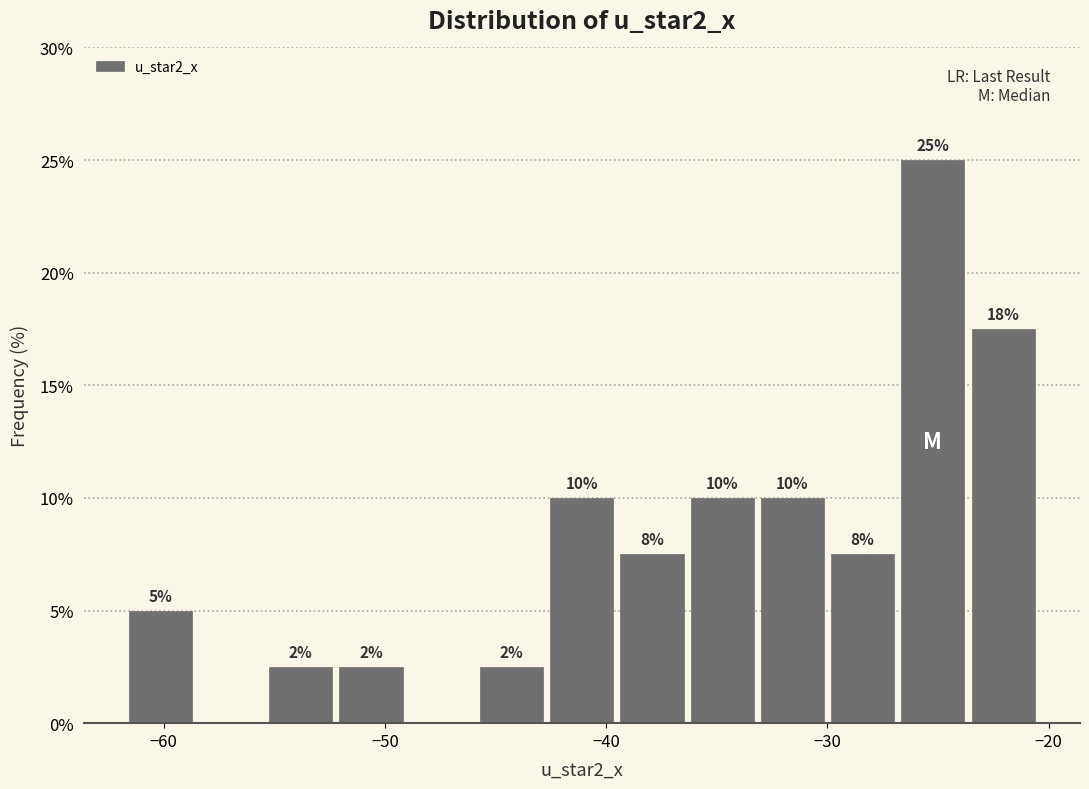

Read against the x-axis, roughly where is the centre of the tallest bar?

-25